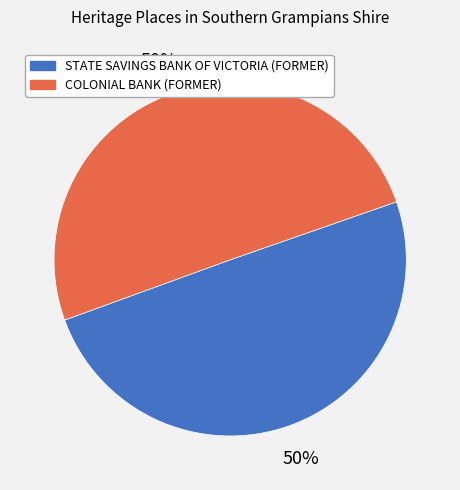

How many slices are in this pie chart?

2